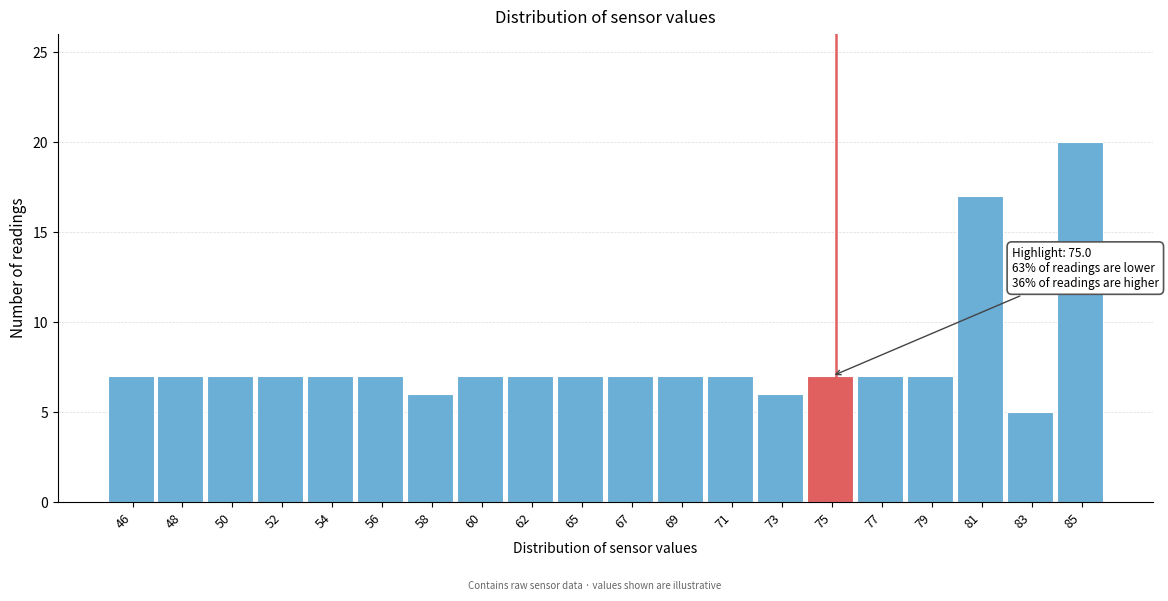

Reading left to right, extract all data points from this chart.

46=7	48=7	50=7	52=7	54=7	56=7	58=6	60=7	62=7	65=7	67=7	69=7	71=7	73=6	75=7	77=7	79=7	81=17	83=5	85=20